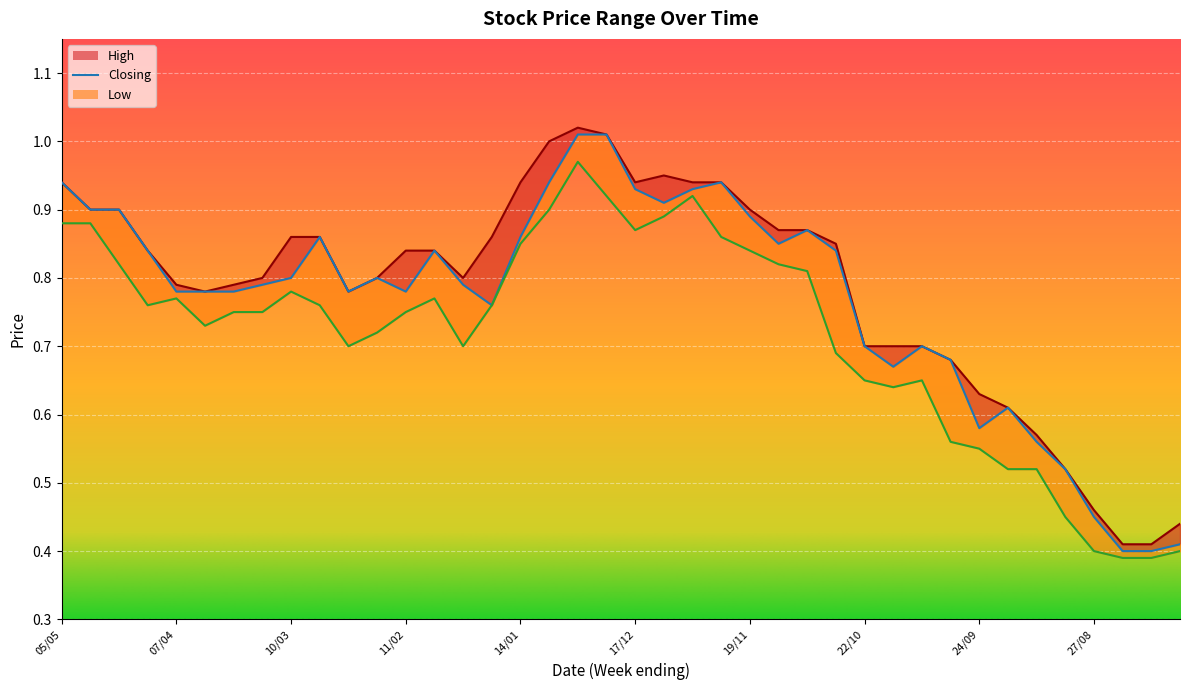

Between 03/12 and 01/10, which is larger?

03/12